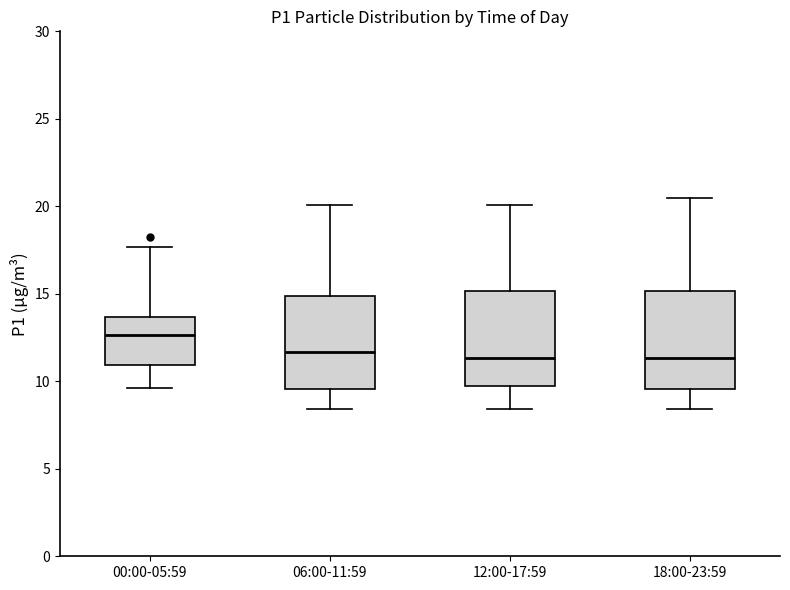

Reading left to right, read every box against the y-axis: the position of its median line, the range the box covers, and the ends of its whiskers. The values are not printed on the chart, so give them approximately, as read against the axis.

00:00-05:59: median 12.5, box 11.0 to 13.5, whiskers 9.5 to 17.5
06:00-11:59: median 11.5, box 9.5 to 15.0, whiskers 8.5 to 20.0
12:00-17:59: median 11.5, box 10.0 to 15.0, whiskers 8.5 to 20.0
18:00-23:59: median 11.5, box 9.5 to 15.0, whiskers 8.5 to 20.5